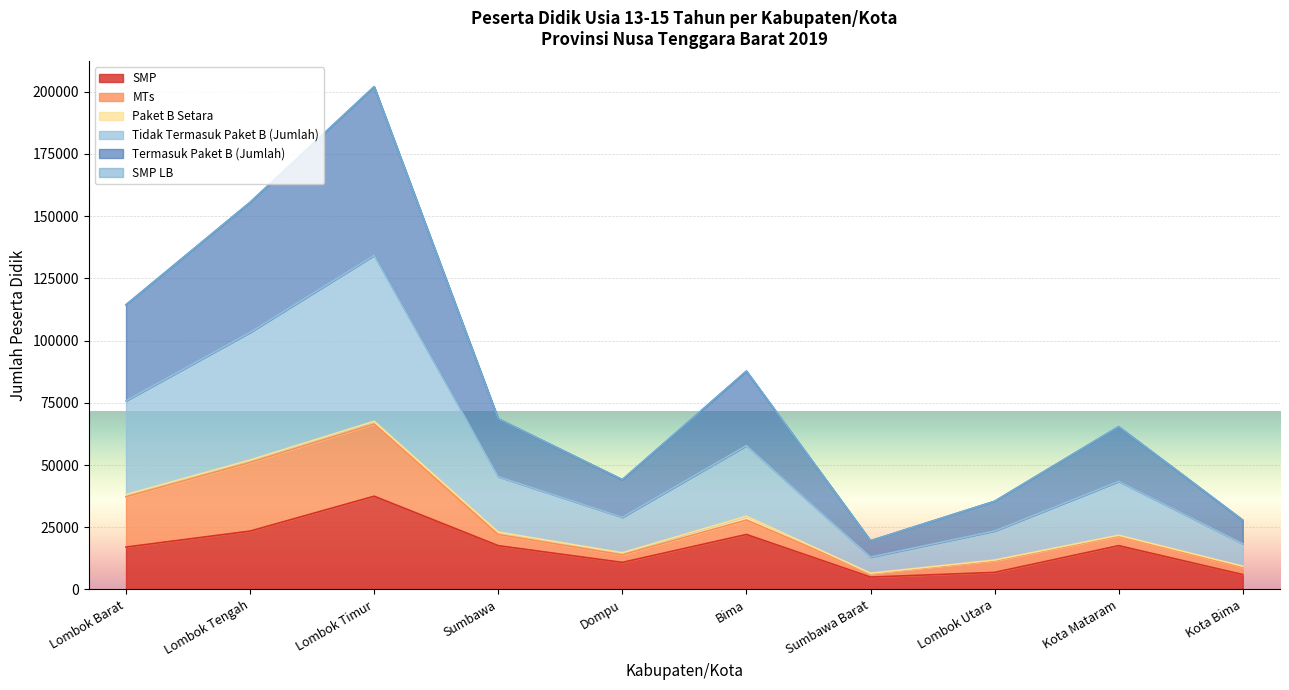

In Tidak Termasuk Paket B (Jumlah), how many points are higher than both neighbors (excluding endpoints)?

3